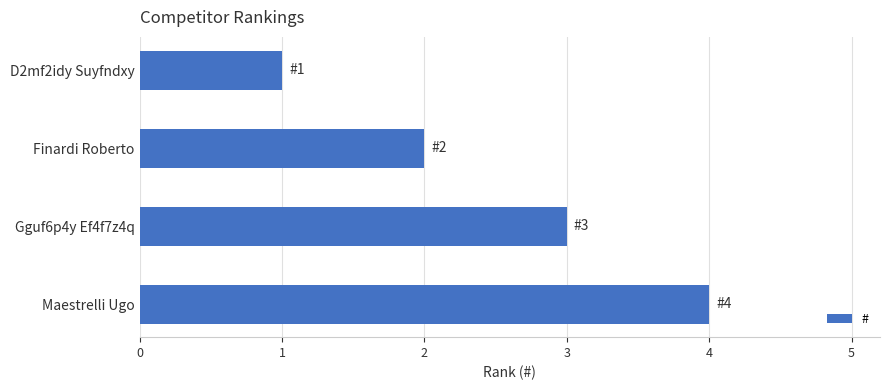

What is the difference between the maximum and minimum values?

3